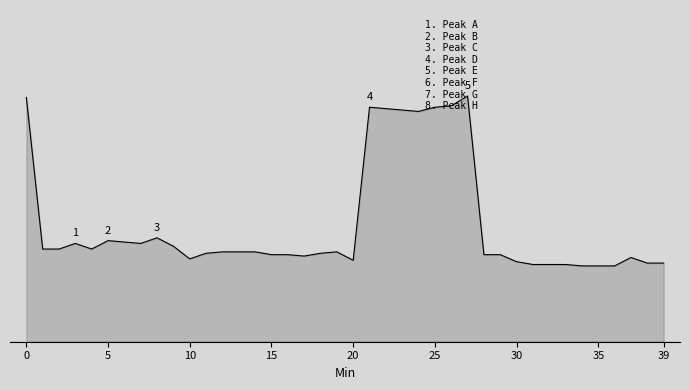

True or false: the data has more than 1 interior local peaks.

True